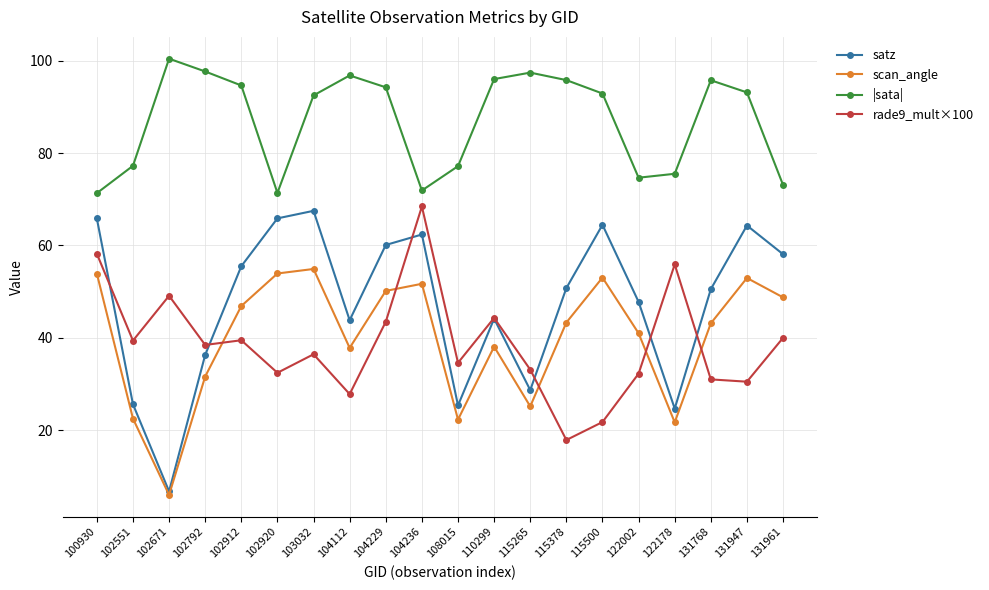

What is the sum of the |sata| values at 122002 and 102920?

146.0